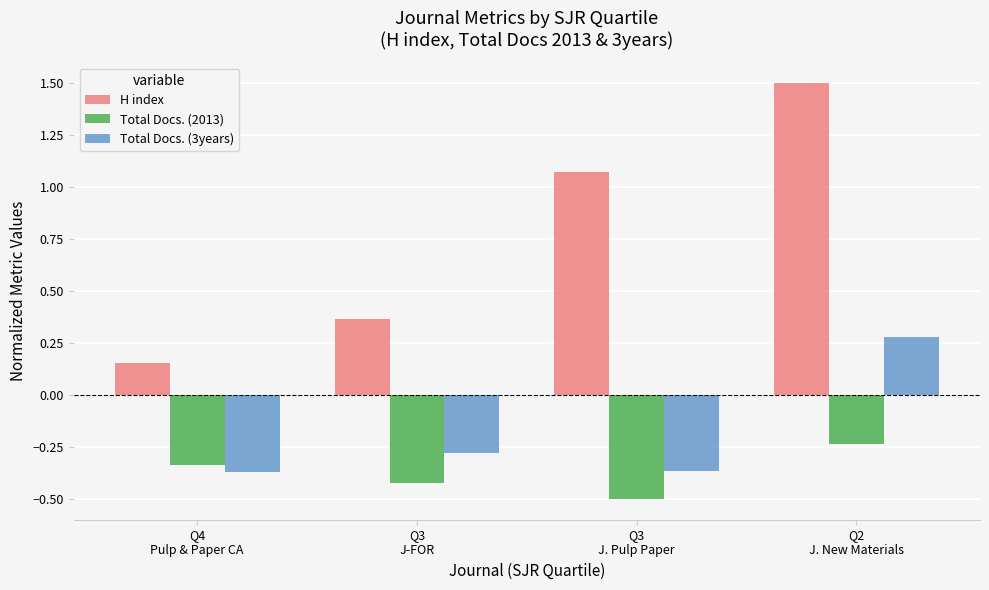

At how many categories does at least one series exceed 0?

4